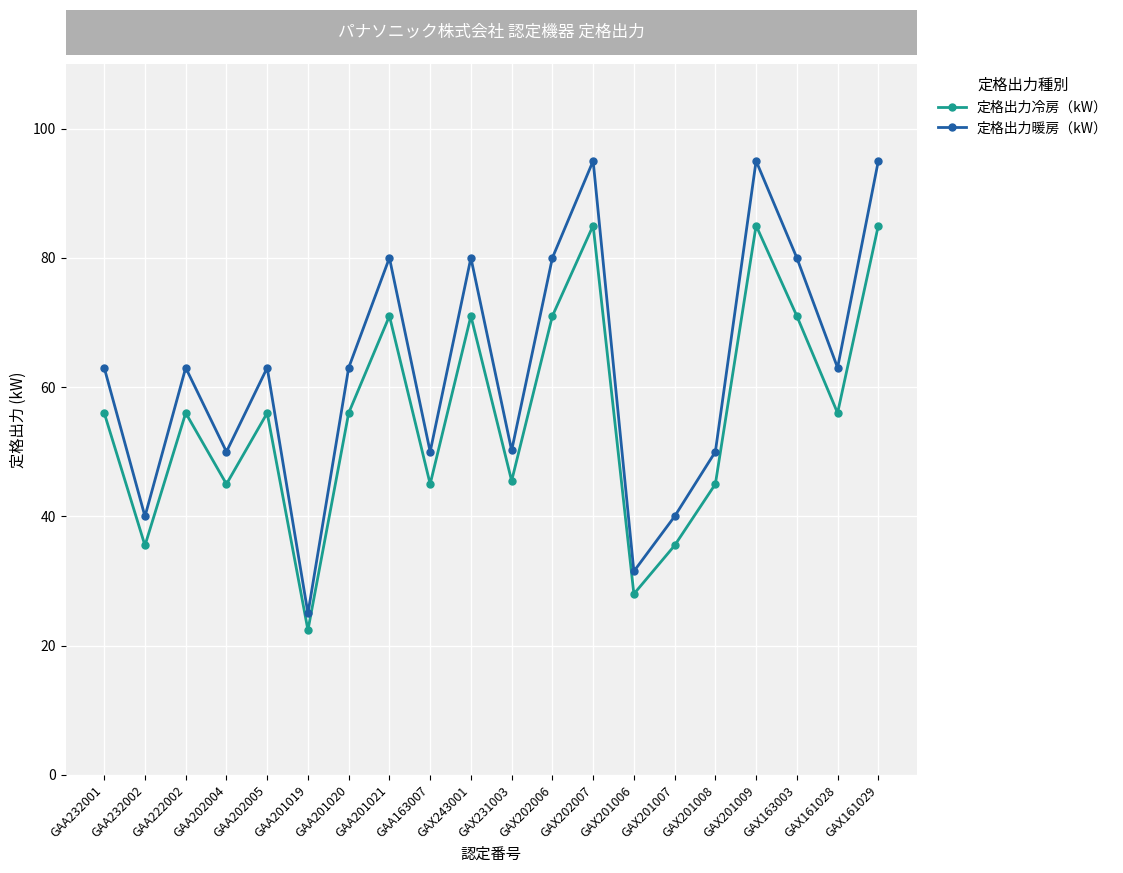

True or false: 定格出力暖房（kW） and 定格出力冷房（kW） cross at least once.

False